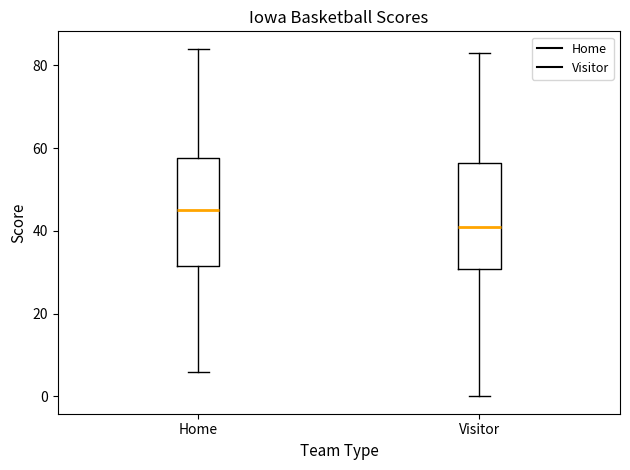

Reading left to right, read every box against the y-axis: the position of its median line, the range the box covers, and the ends of its whiskers. The values are not printed on the chart, so give them approximately, as read against the axis.

Home: median 46, box 32 to 58, whiskers 6 to 84
Visitor: median 42, box 30 to 56, whiskers 0 to 84